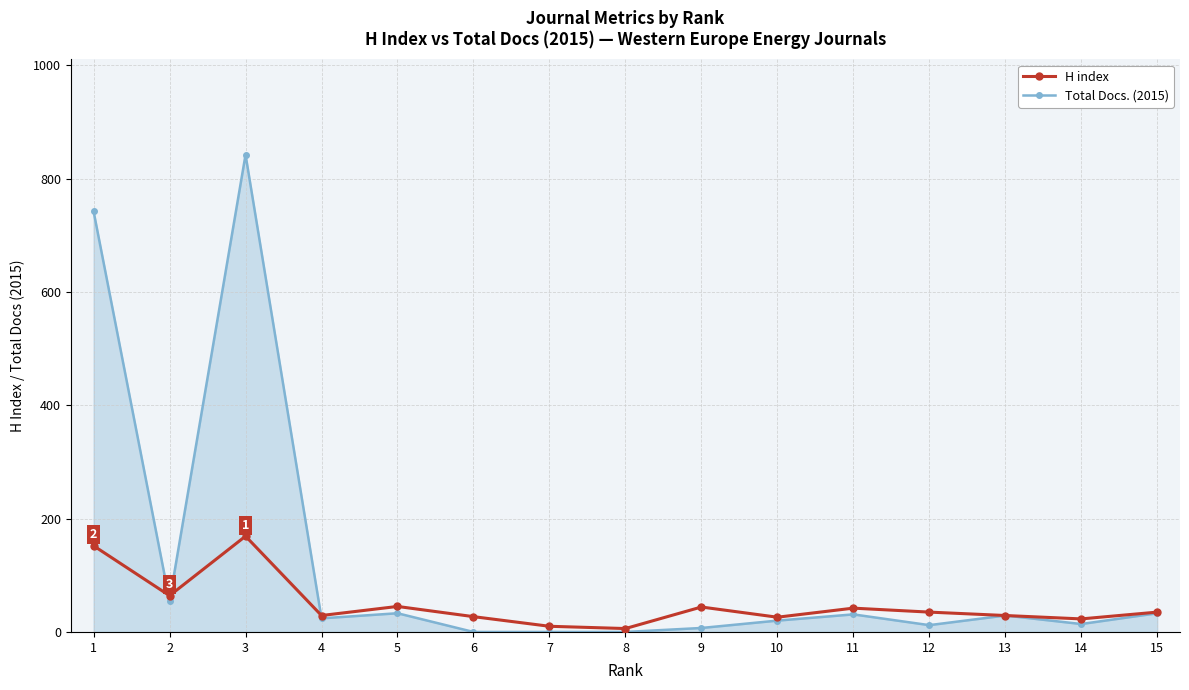

True or false: Total Docs. (2015) has more than 0 interior local peaks.

True